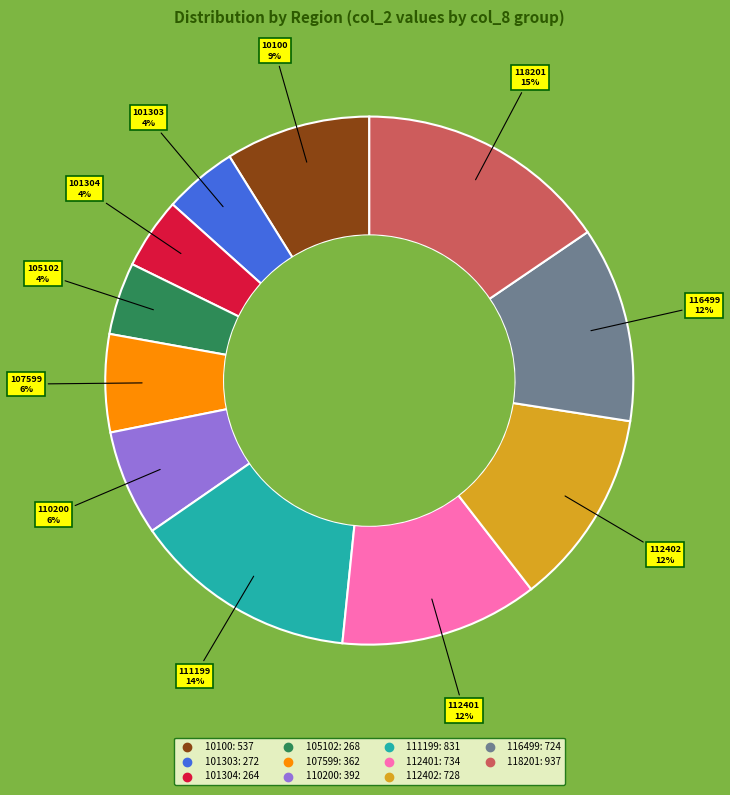

Between 118201 and 101304, which is larger?

118201